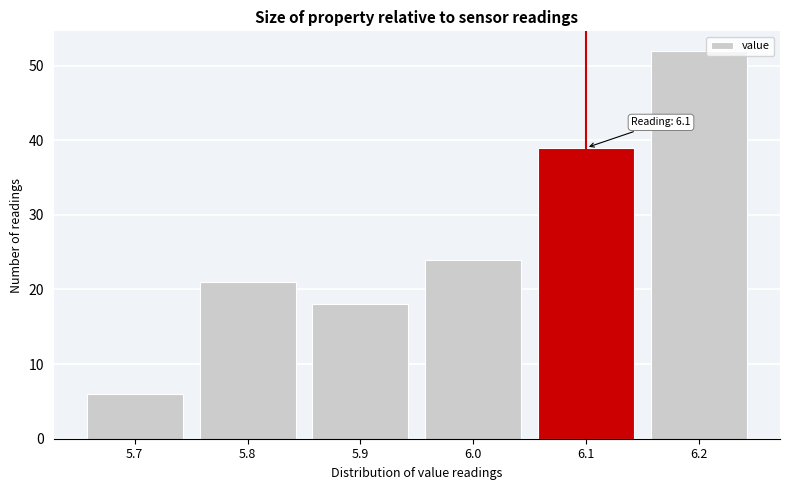

Over which range of the x-axis is the bar tallest?

6.15 to 6.25